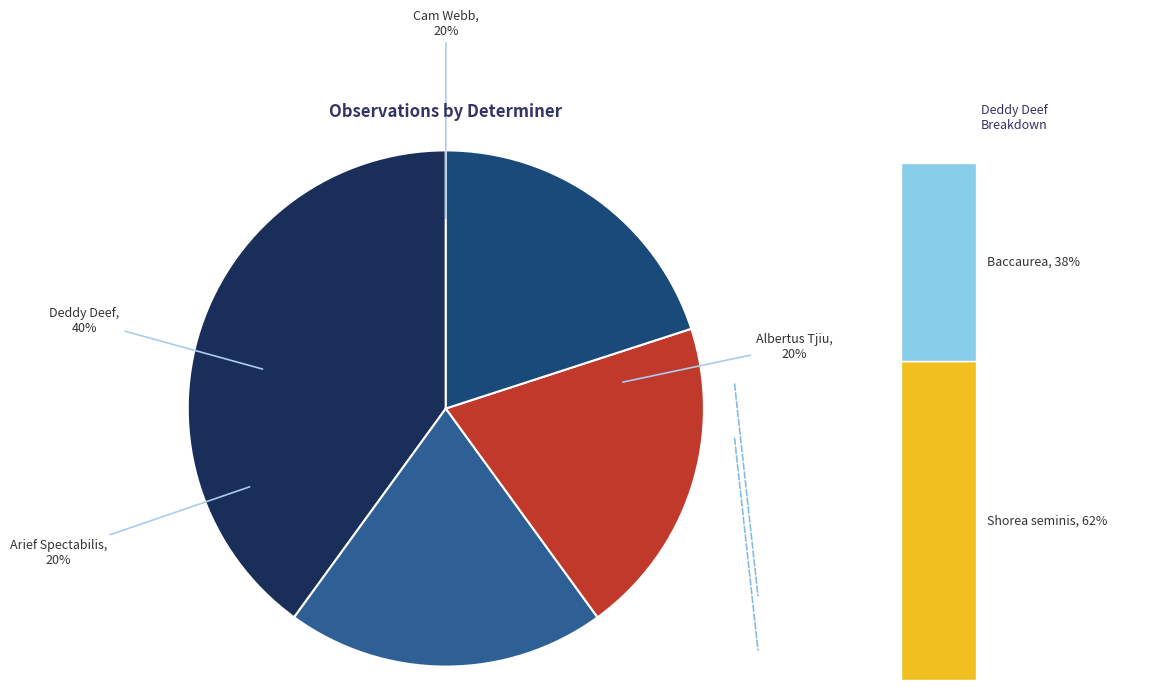

Does any single category account for the majority?

No